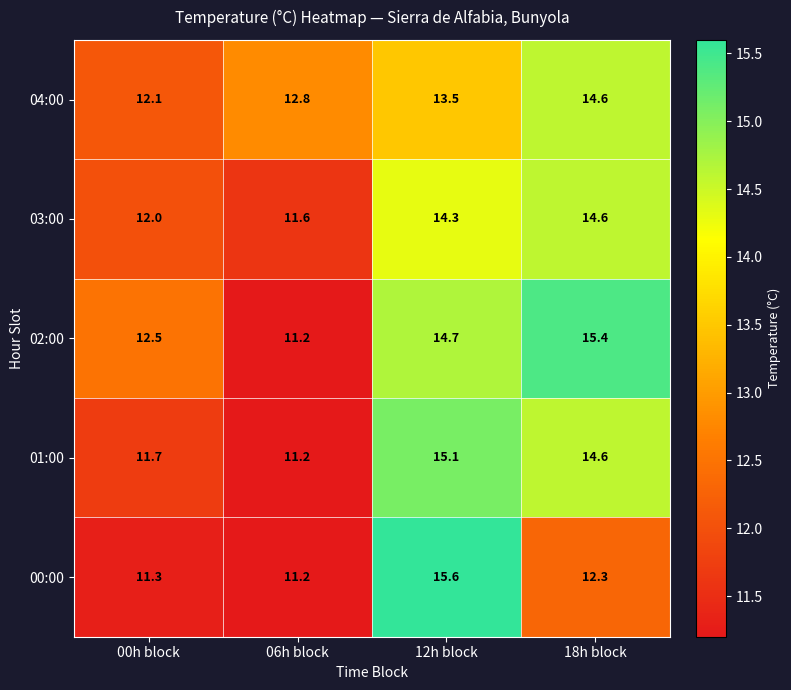

Which series has the largest total across all categories?

02:00